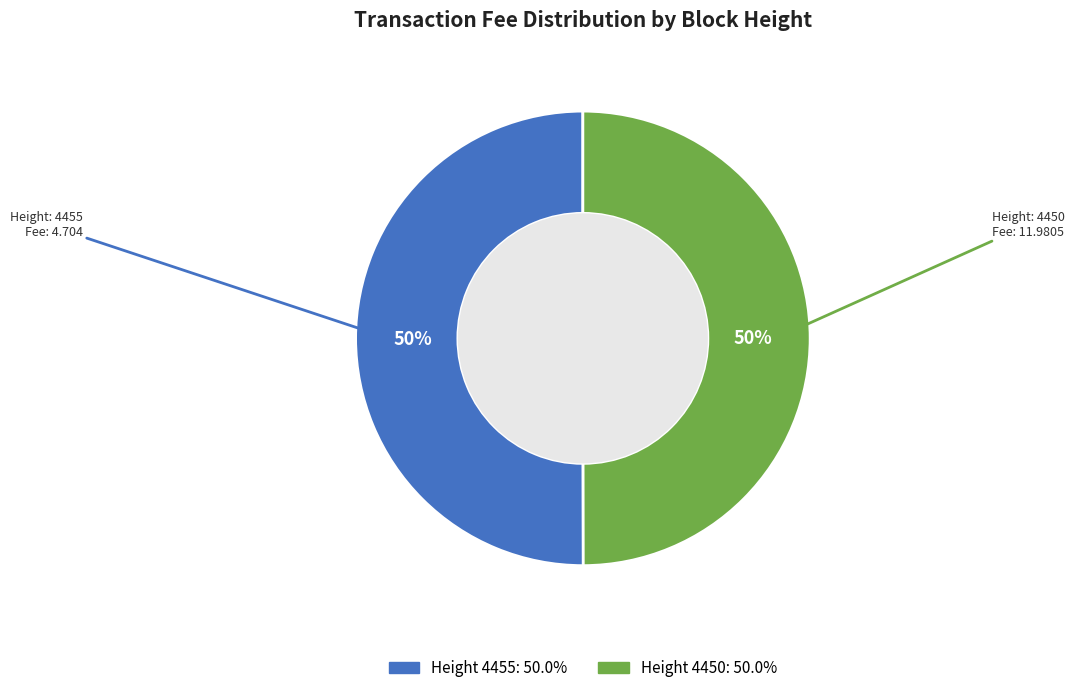

To the nearest percent, what is the average slice percentage?

50%